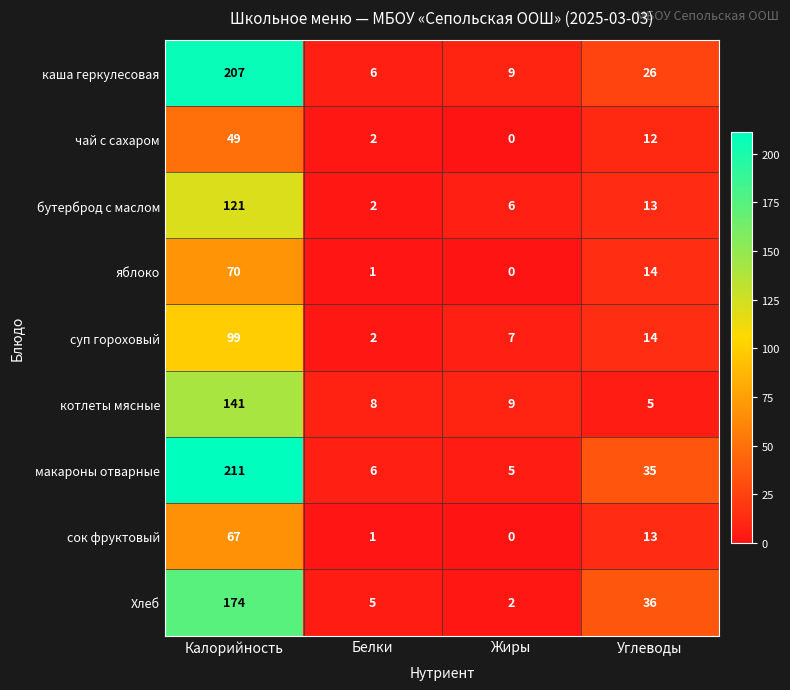

What is the total value across all series at Белки?

33